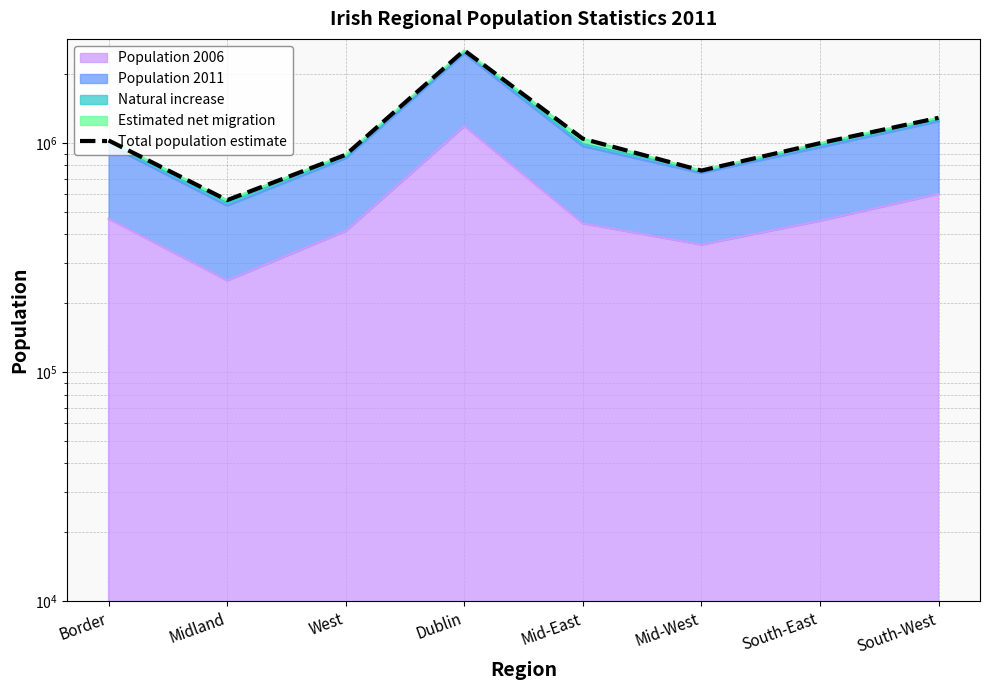

Where is the first local minimum?

Midland